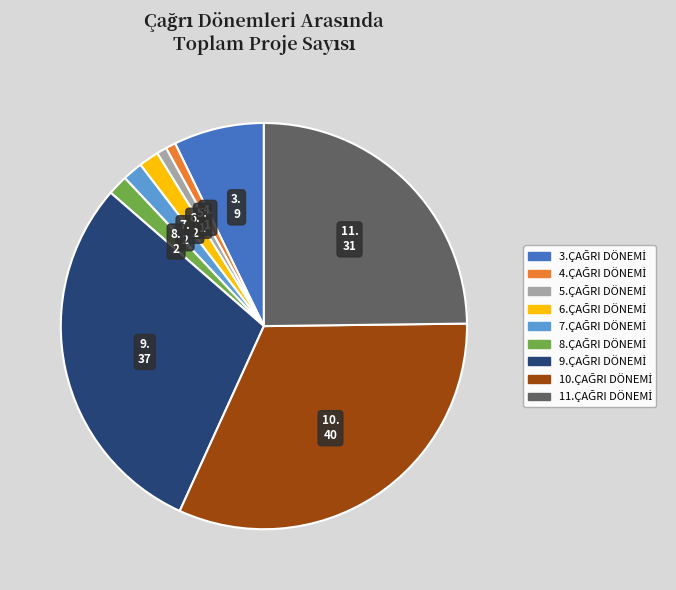

Is there a majority slice in this chart?

No